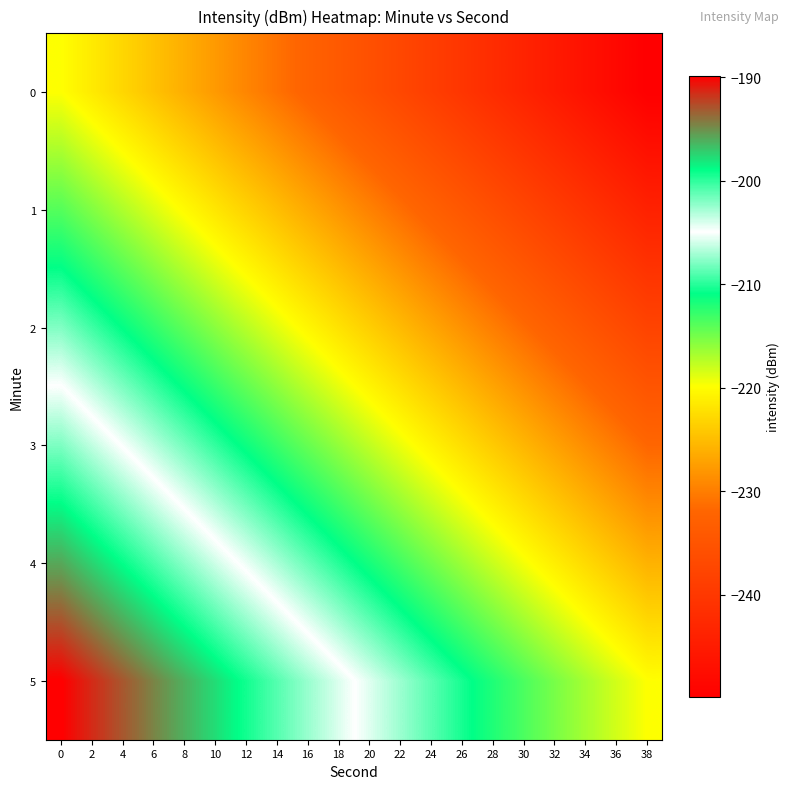

Rank the series by their average value, from lowest to highest.

0, 1, 2, 3, 4, 5